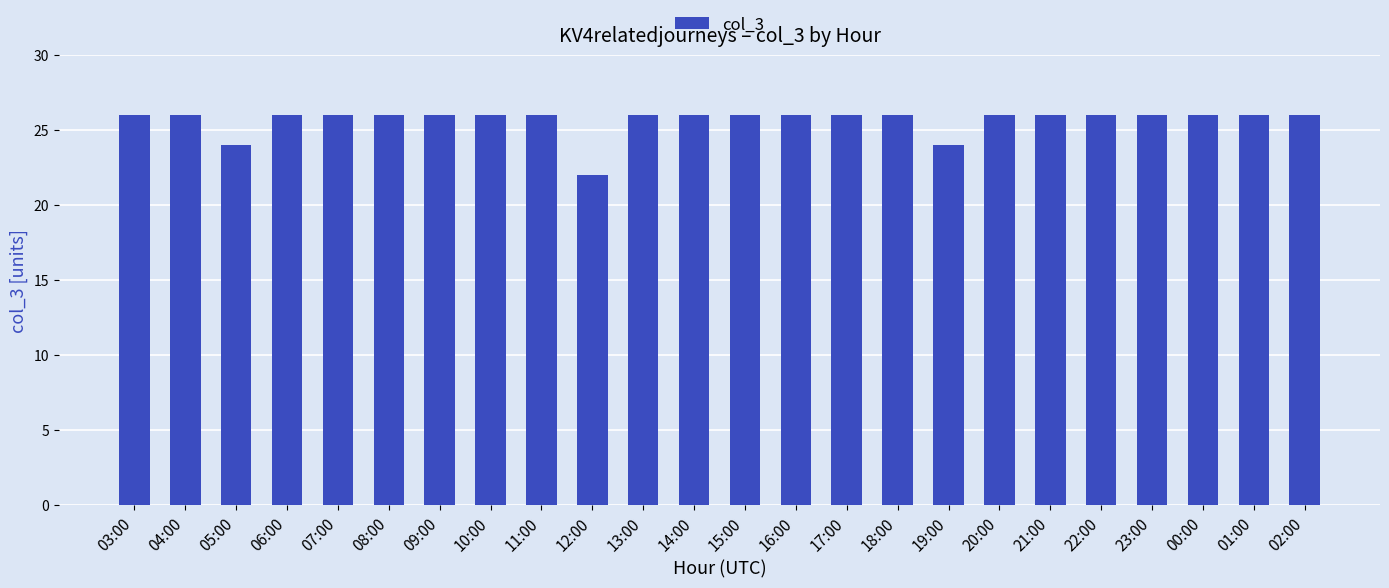

Reading left to right, what are all the values shown in this chart?

26	26	24	26	26	26	26	26	26	22	26	26	26	26	26	26	24	26	26	26	26	26	26	26